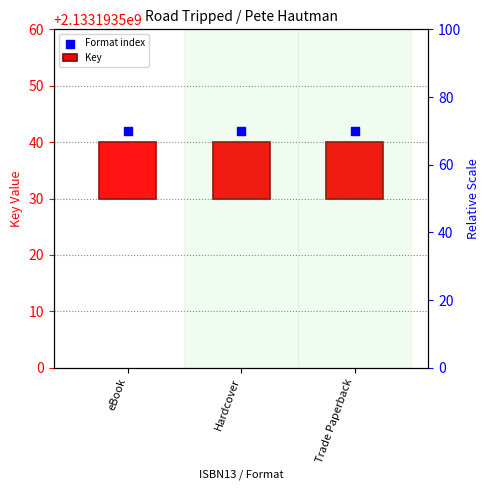

Which series has the widest spread of Y values?

Key